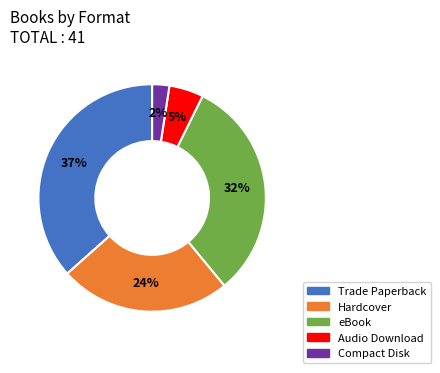

How many slices are in this pie chart?

5